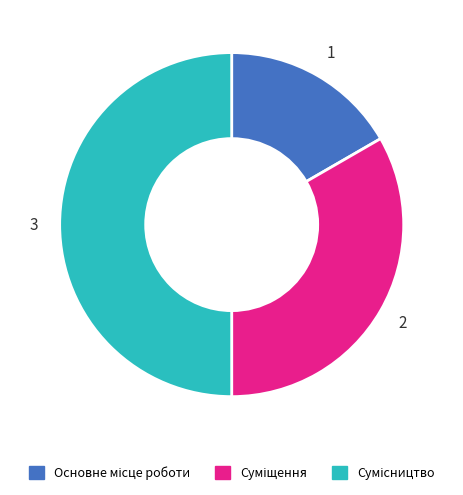

How much of the chart is everything except Сумісництво?

50.0%